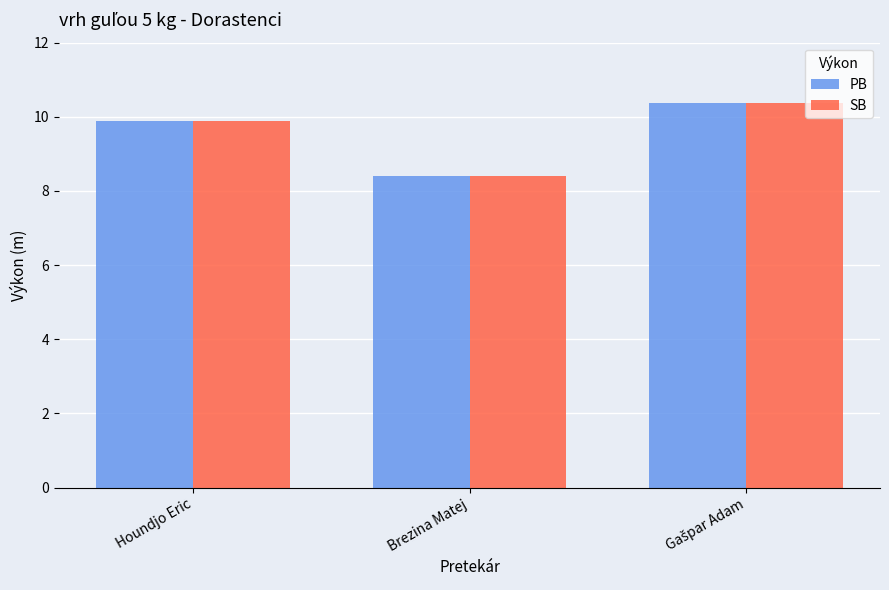

Is the value of SB at Brezina Matej greater than the value of PB at Houndjo Eric?

No